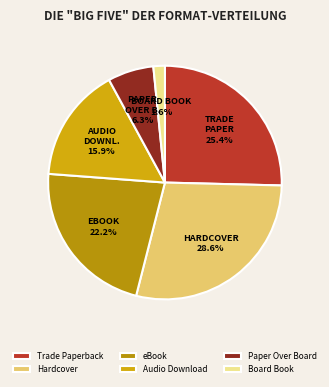

What percentage is NOT represented by Audio Download?

84.1%